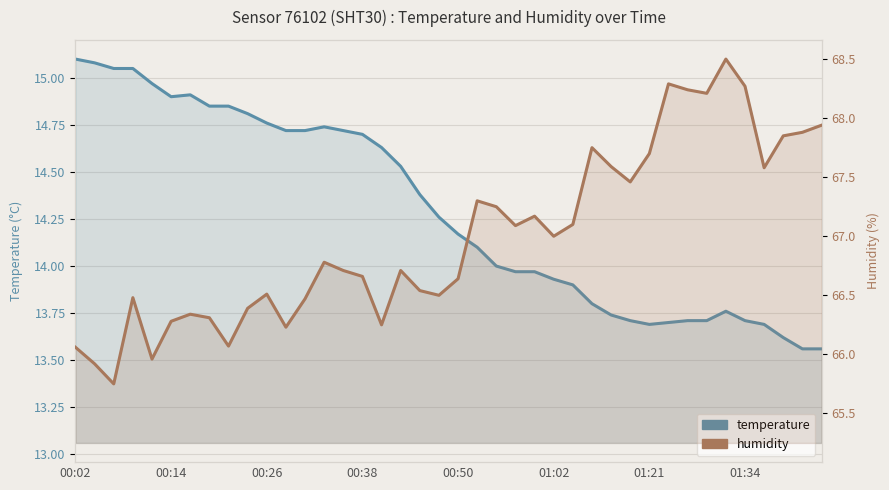

Rank the series by their maximum value, from highest to lowest.

humidity, temperature